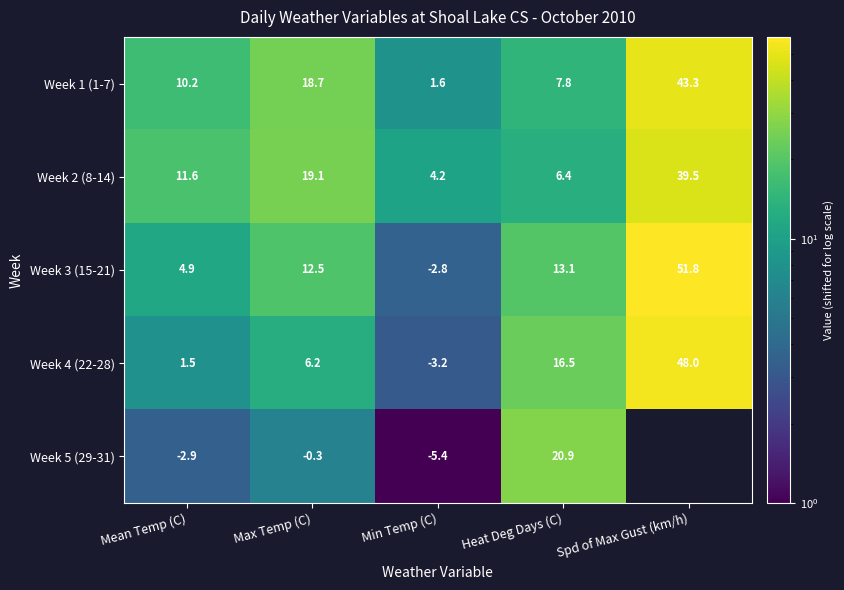

Rank the categories by Week 4 (22-28) value from lowest to highest.

Min Temp (C), Mean Temp (C), Max Temp (C), Heat Deg Days (C), Spd of Max Gust (km/h)